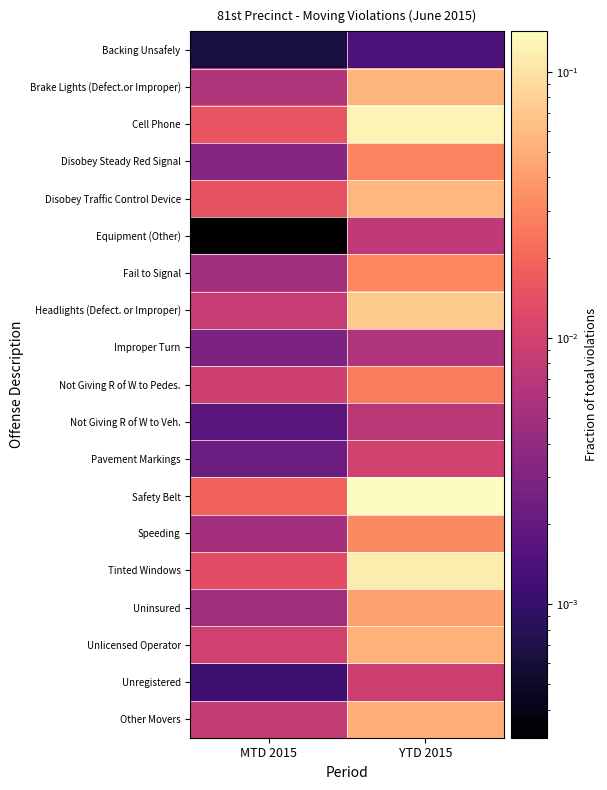

At which category does the chart reach its minimum across all series?

MTD 2015